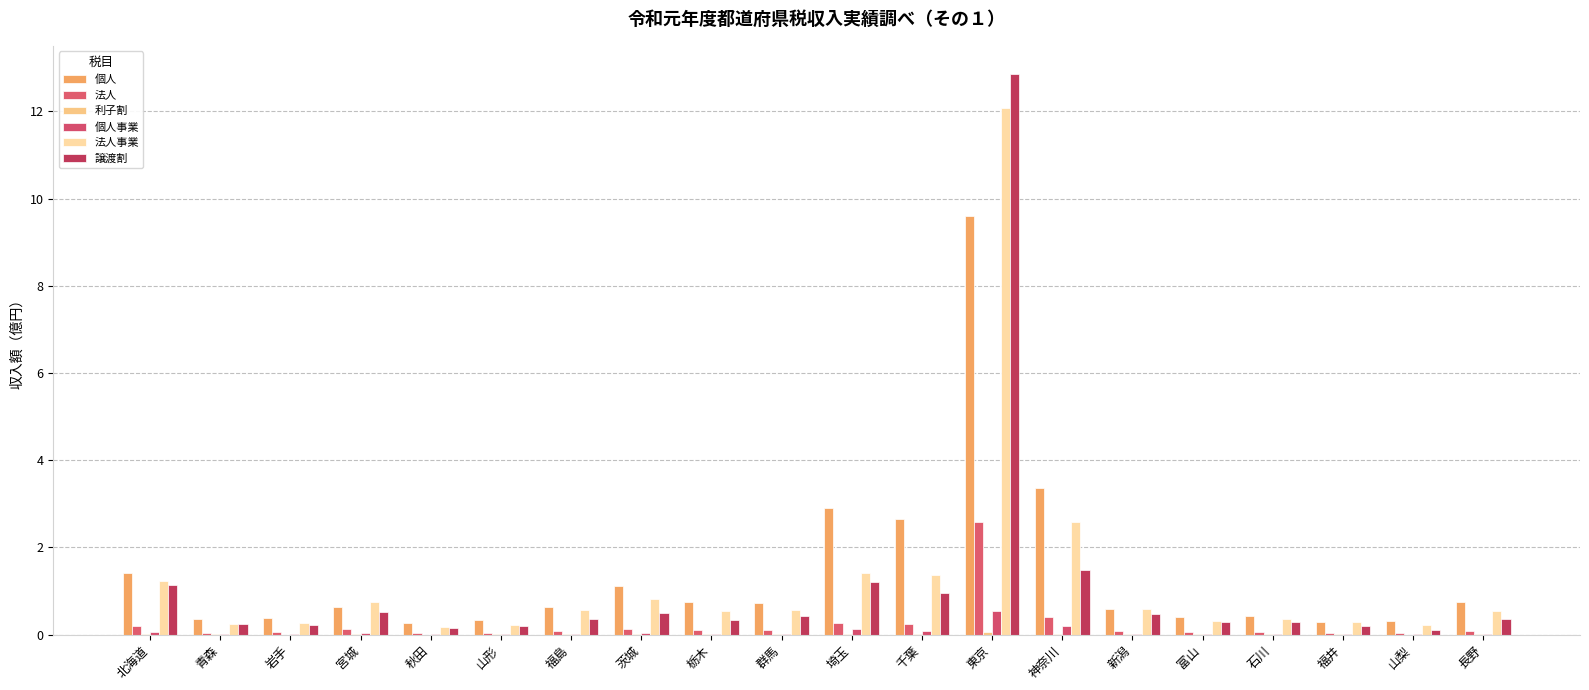

What is the total value across all series at 千葉?

5.3